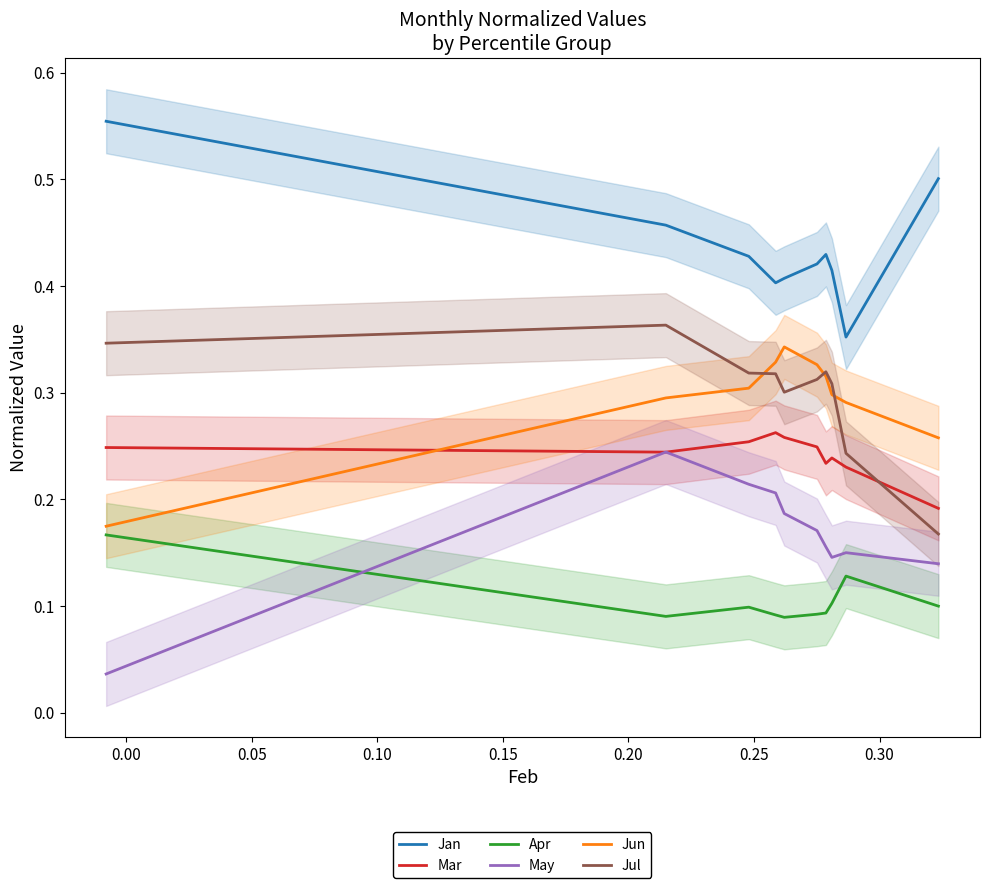

True or false: Jan and May cross at least once.

False